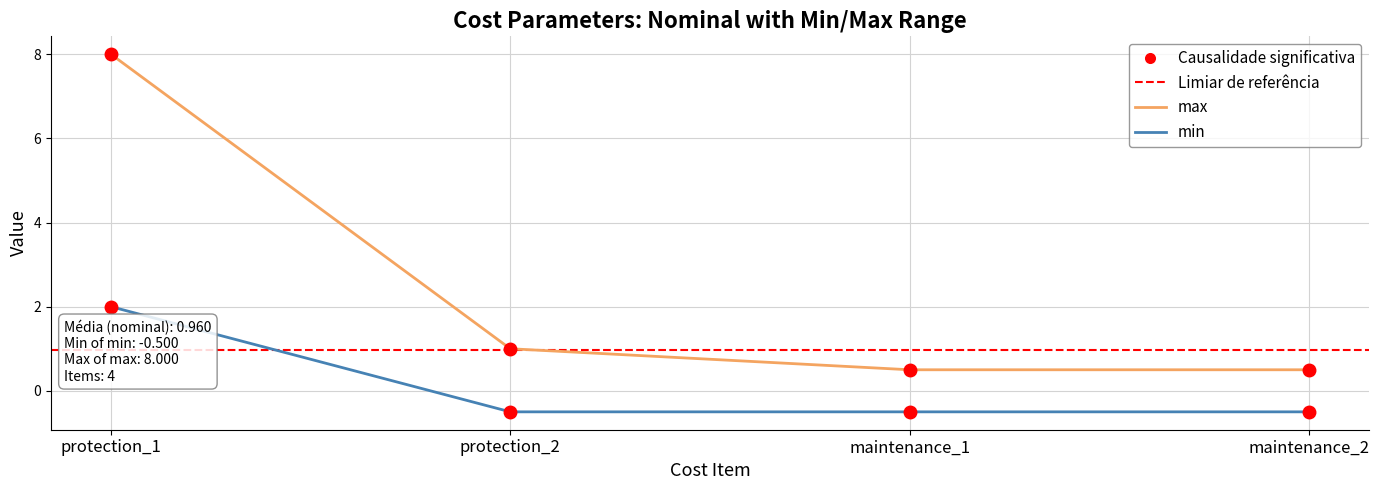

Is it true that max equals 1.0 at protection_2?

True